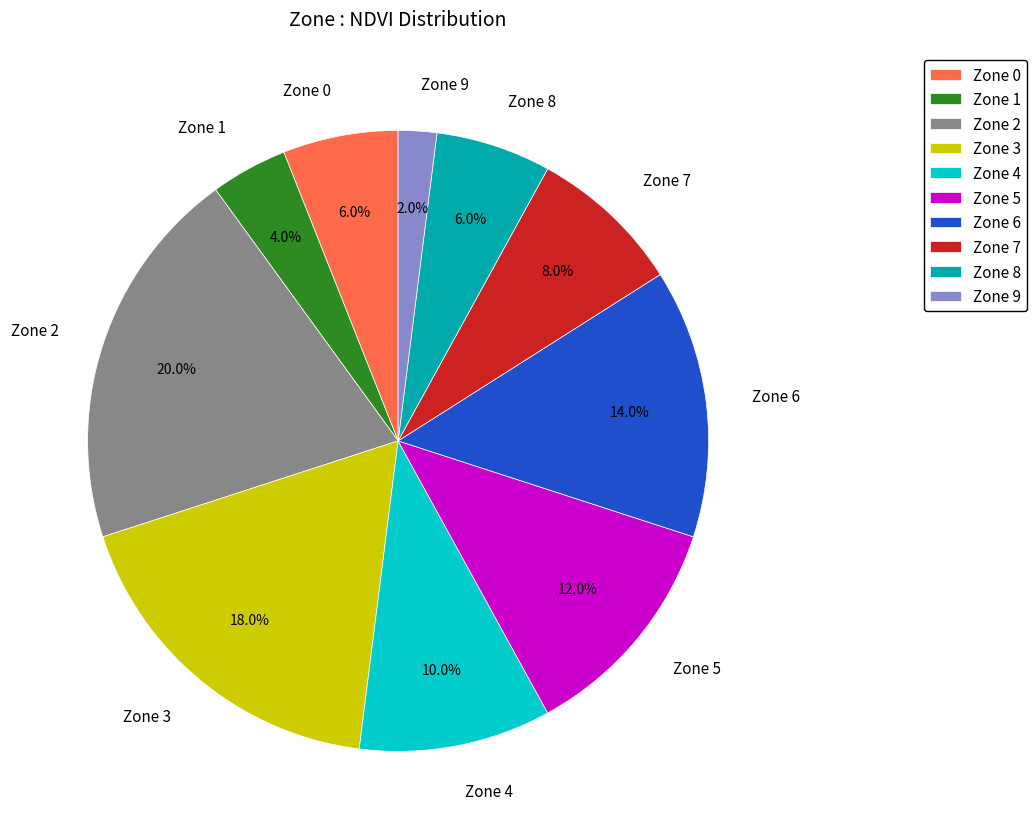

The Zone 6 slice represents 26% of the pie. True or false?

False